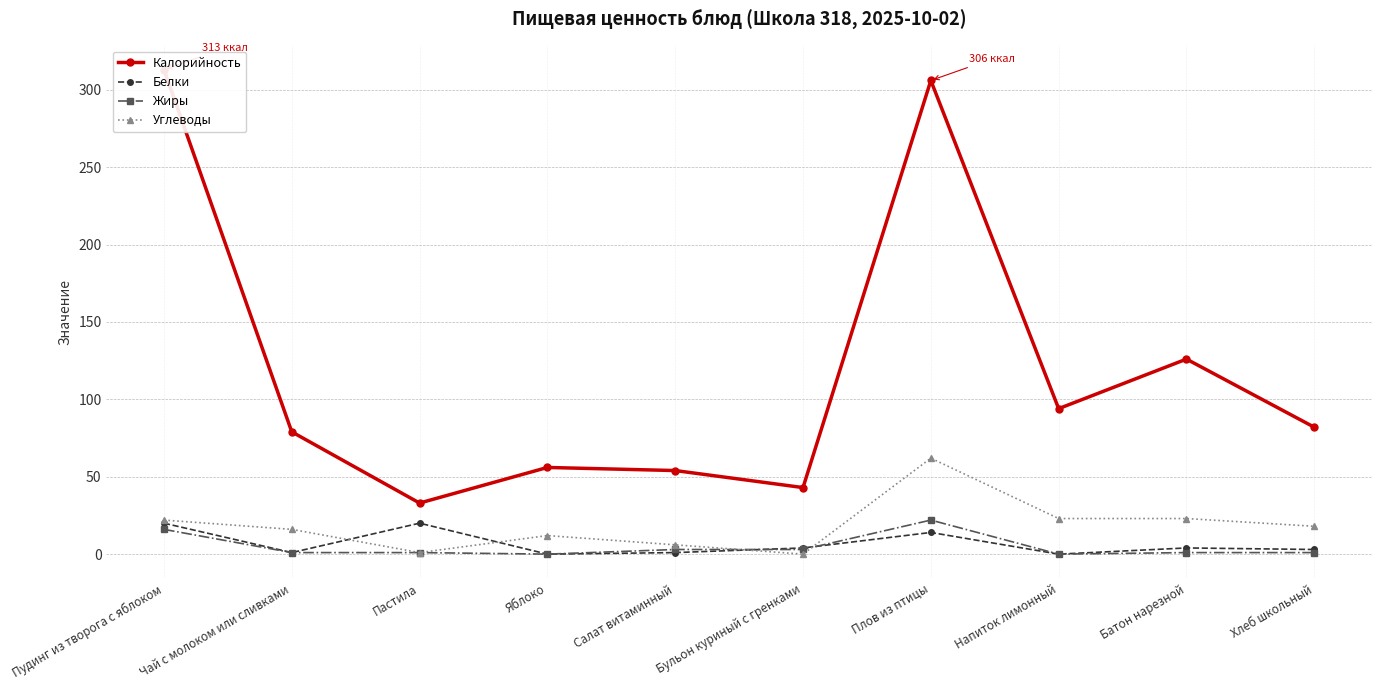

What is the sum of all Углеводы values?

183